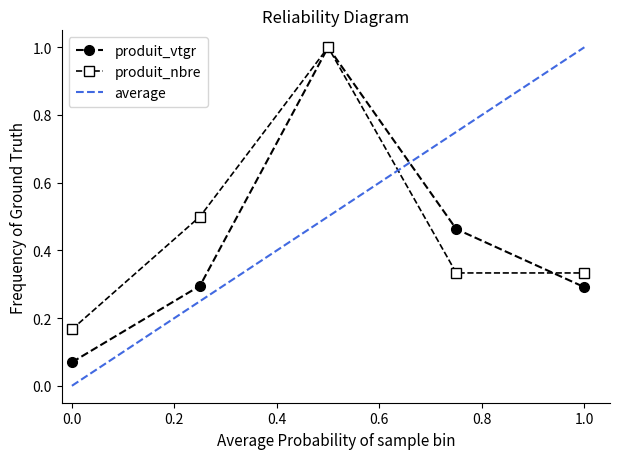

What is the highest value of the produit_vtgr series?

1.0